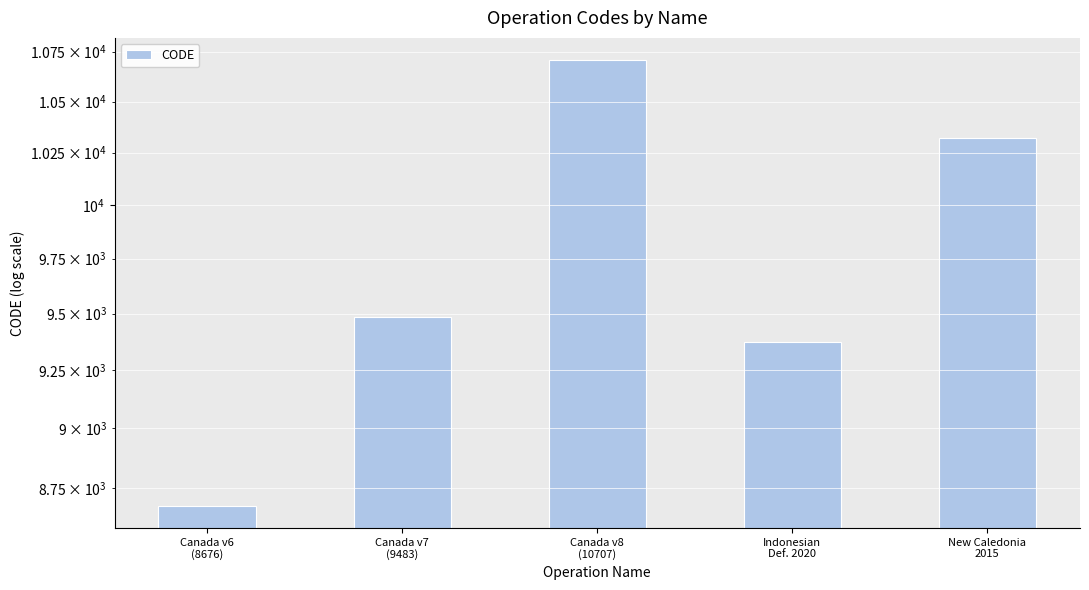

The value at Indonesian
Def. 2020 is 9375. True or false?

True